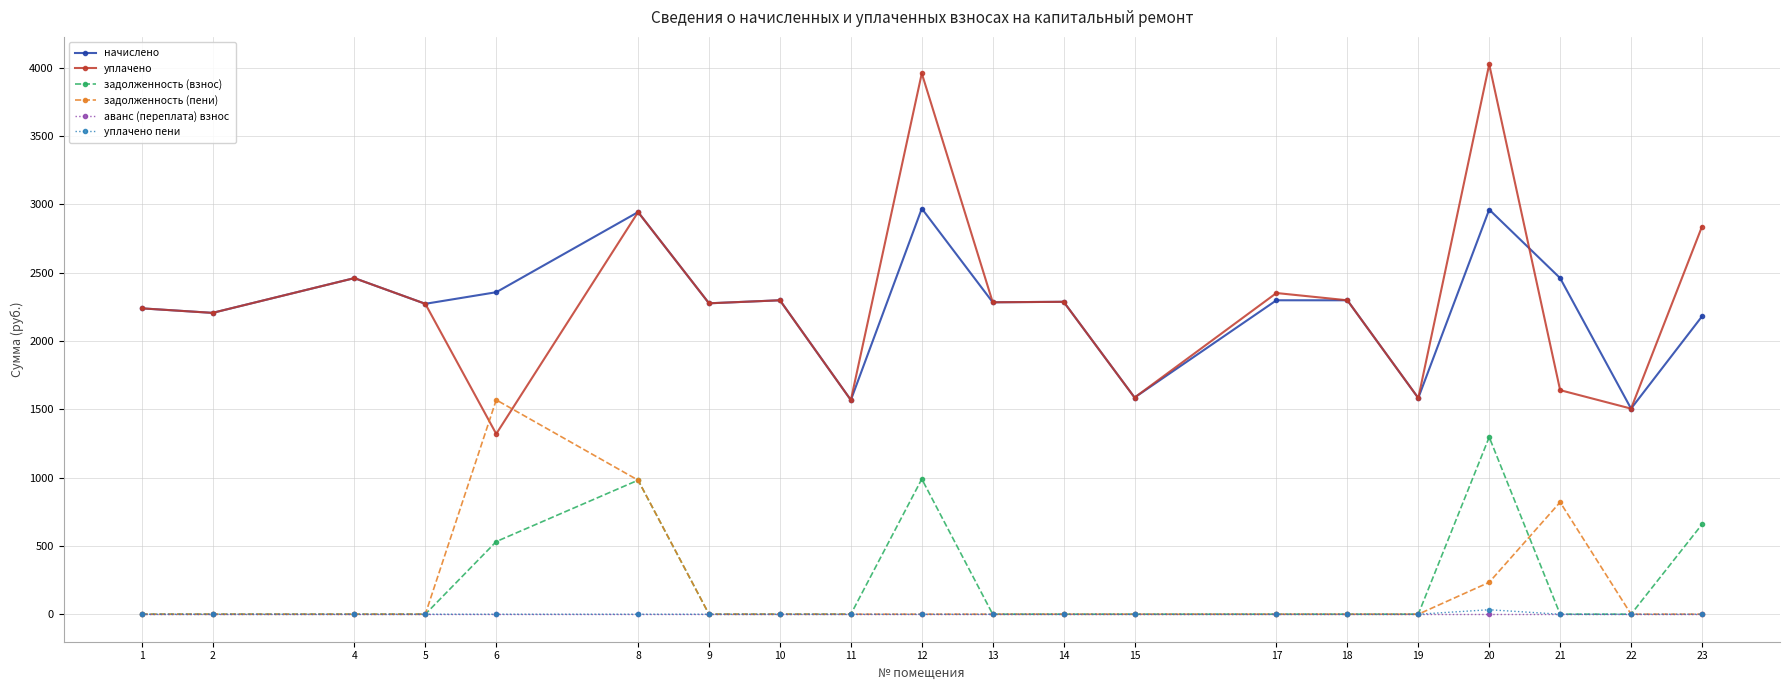

What is the average value of the уплачено series?

2295.8